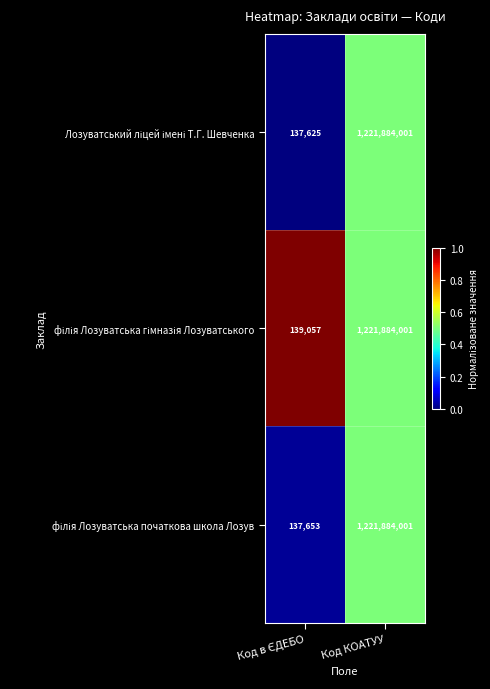

What is the smallest value displayed?

137625